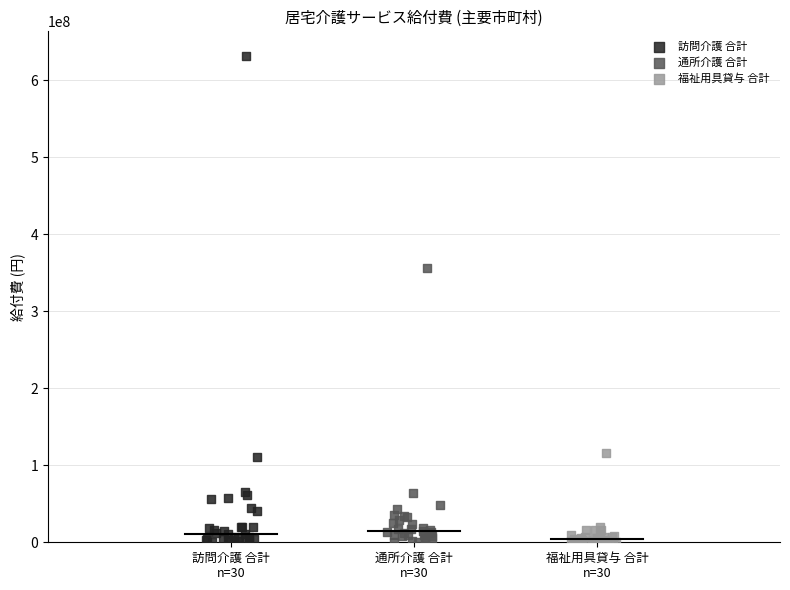

Which series reaches the maximum Y coordinate?

訪問介護 合計